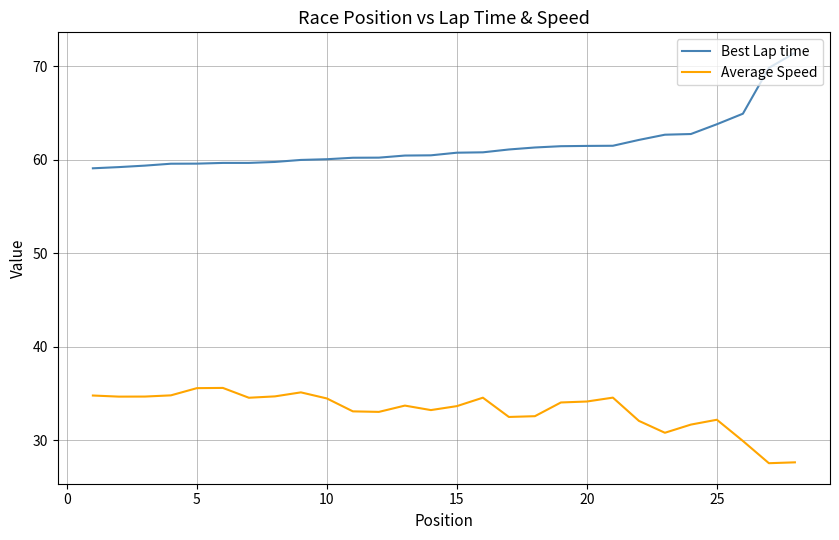

Which series has the largest total across all categories?

Best Lap time